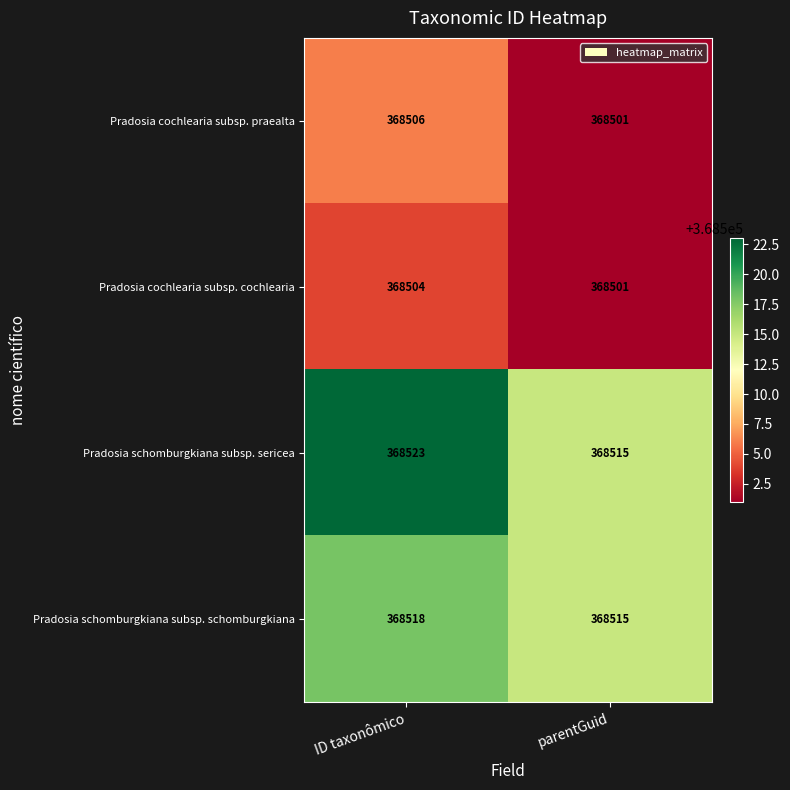

Read the Pradosia schomburgkiana subsp. sericea value at parentGuid.

368515